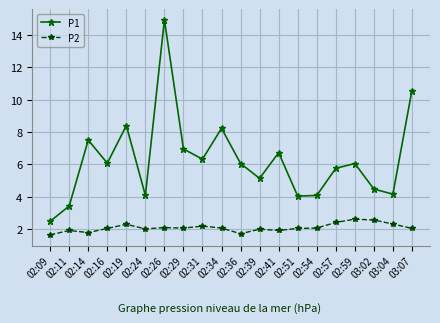

List the series in order of their overall mean, lowest first.

P2, P1